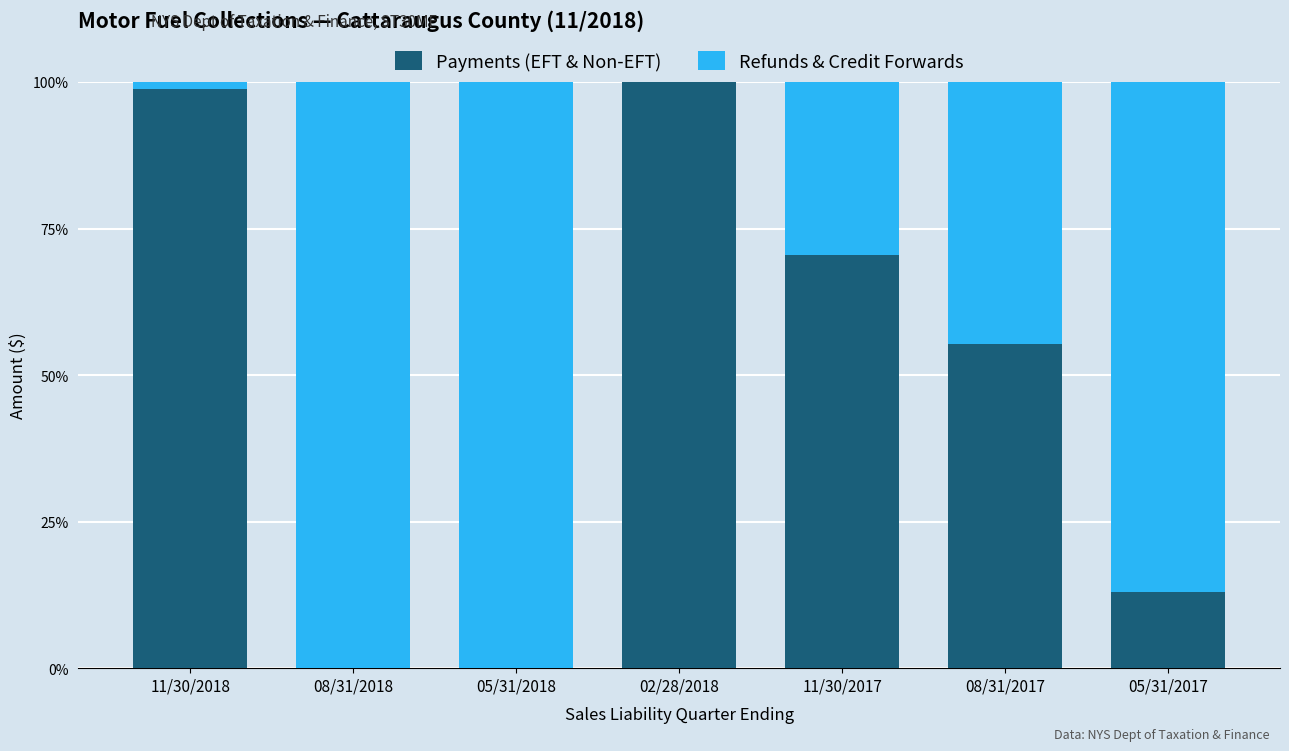

Reading left to right, list the values for the Payments (EFT & Non-EFT) series.

11/30/2018=98.8	08/31/2018=0.0	05/31/2018=0.0	02/28/2018=100.0	11/30/2017=70.5	08/31/2017=55.3	05/31/2017=13.0